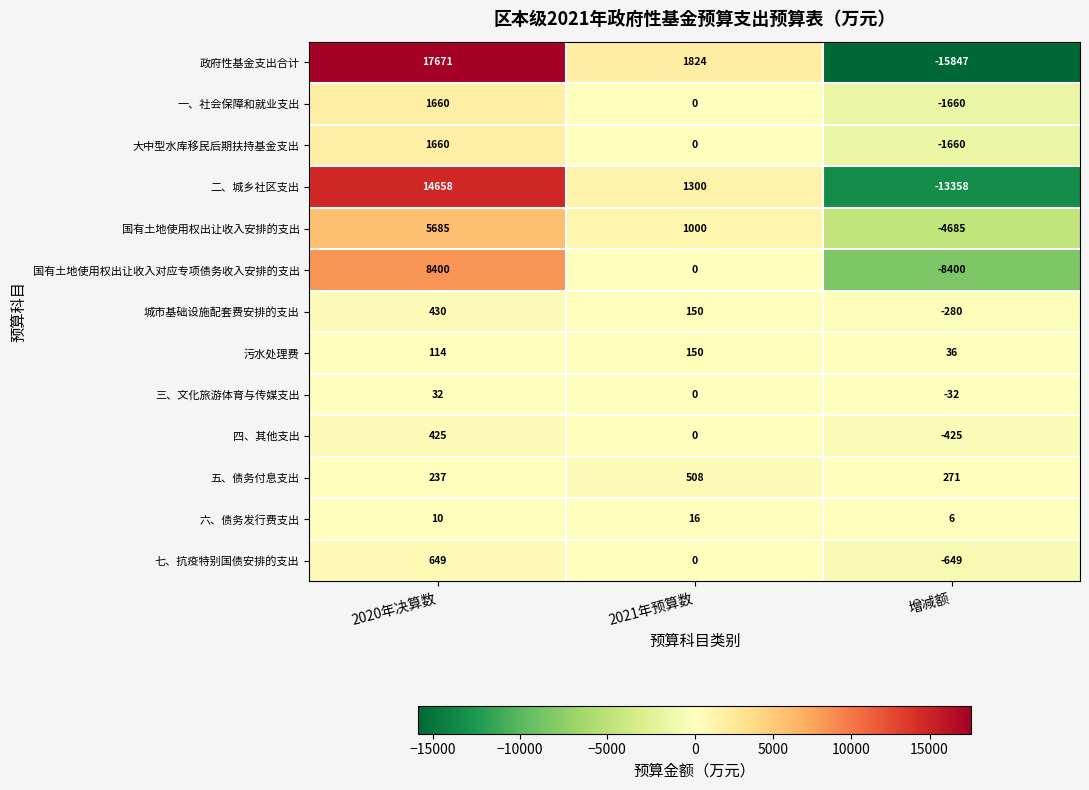

How many values in the 五、债务付息支出 series are below 271?

1